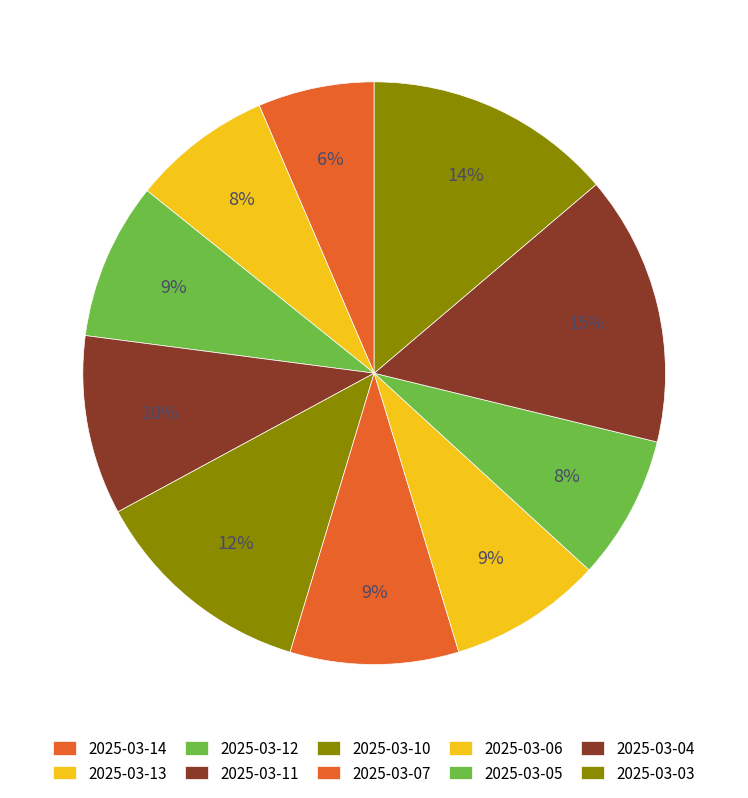

How many segments does this pie chart have?

10